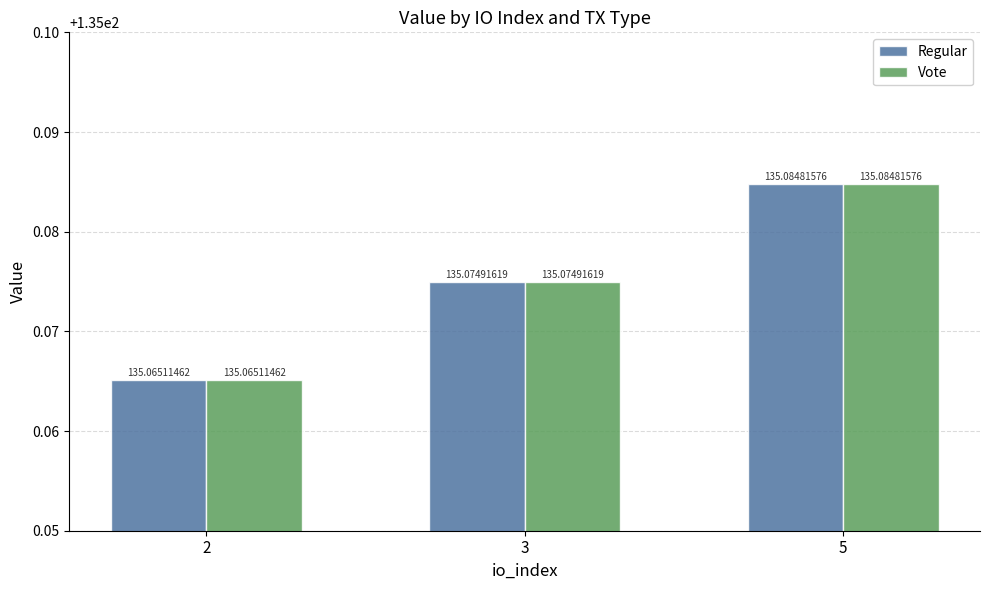

Is it true that Regular equals 135.1 at 2?

True